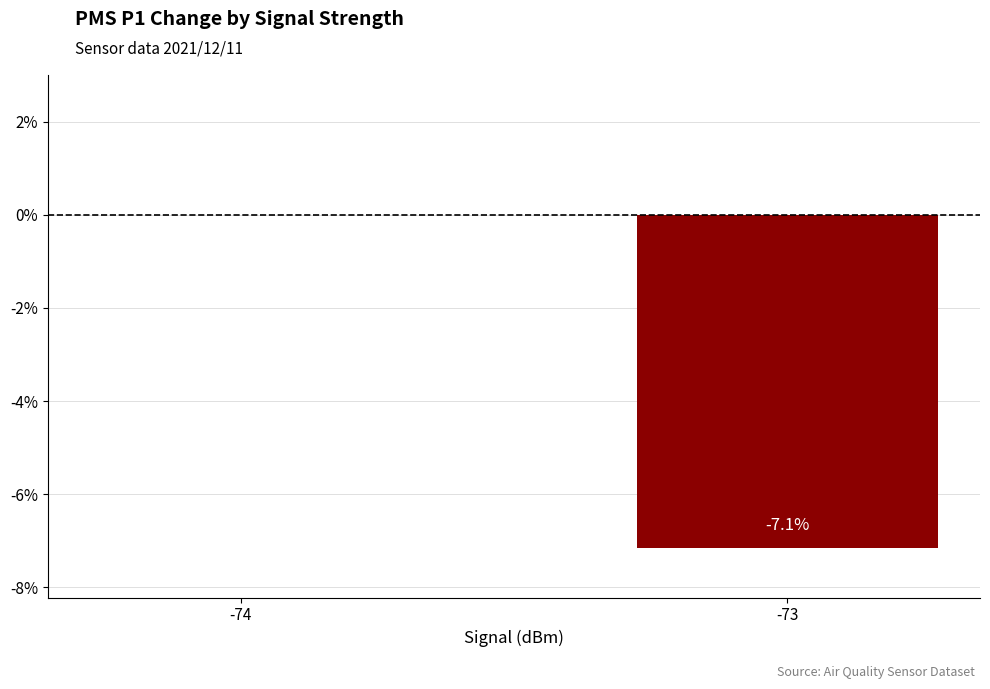

Which label corresponds to the largest value in the chart?

-74